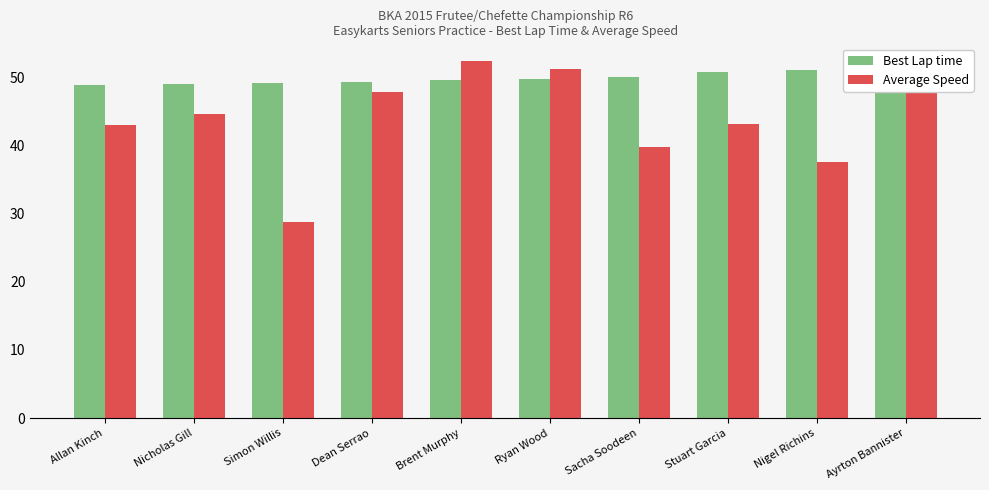

List the series in order of their peak value, lowest first.

Best Lap time, Average Speed